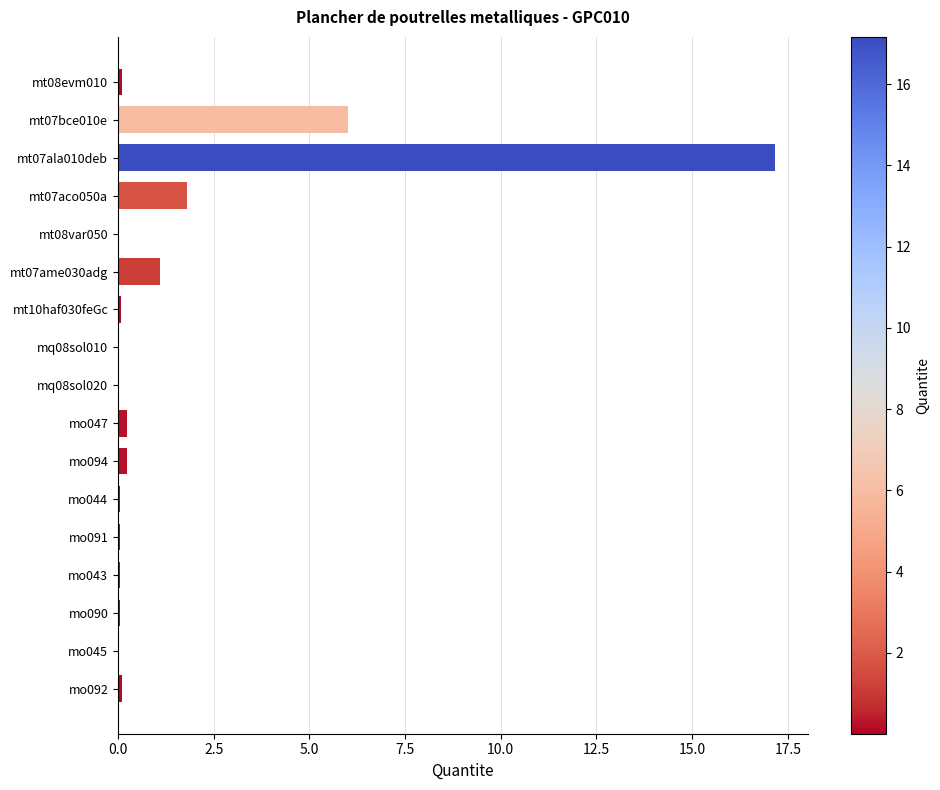

The chart shows a value of 0.2 at mo094. True or false?

True